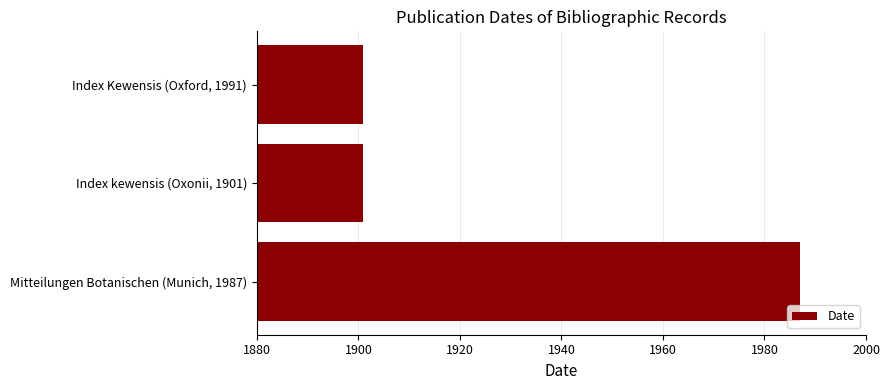

The chart shows a value of 1987 at Mitteilungen Botanischen (Munich, 1987). True or false?

True